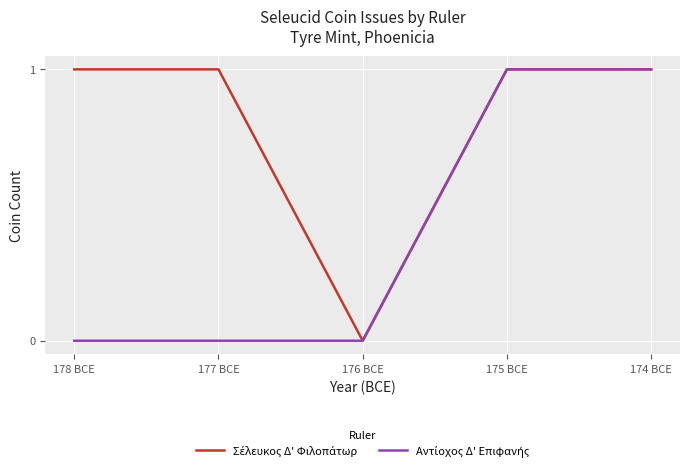

What position from the left is 175 BCE?

4